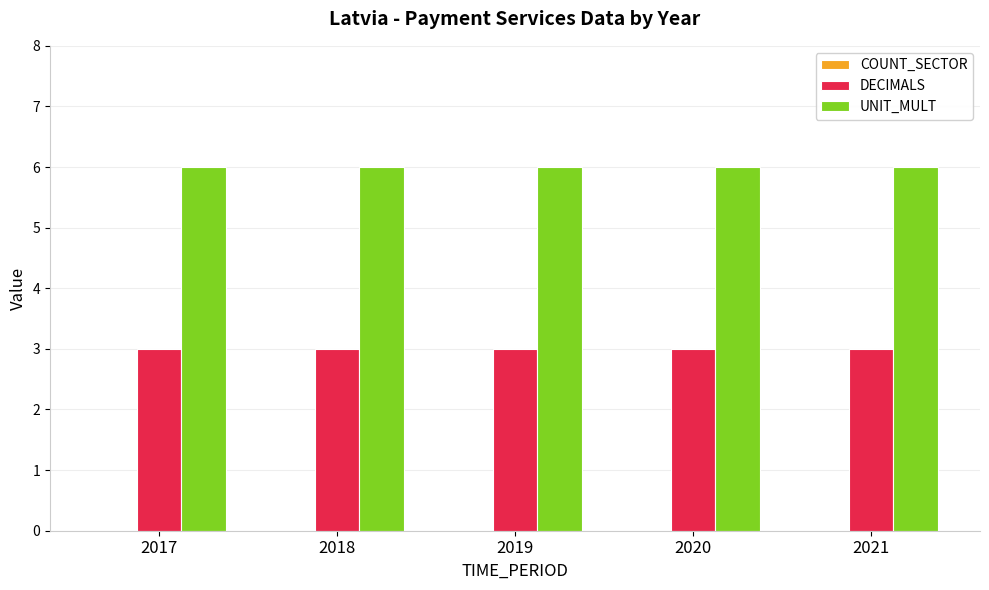

Which series has the largest total across all categories?

UNIT_MULT